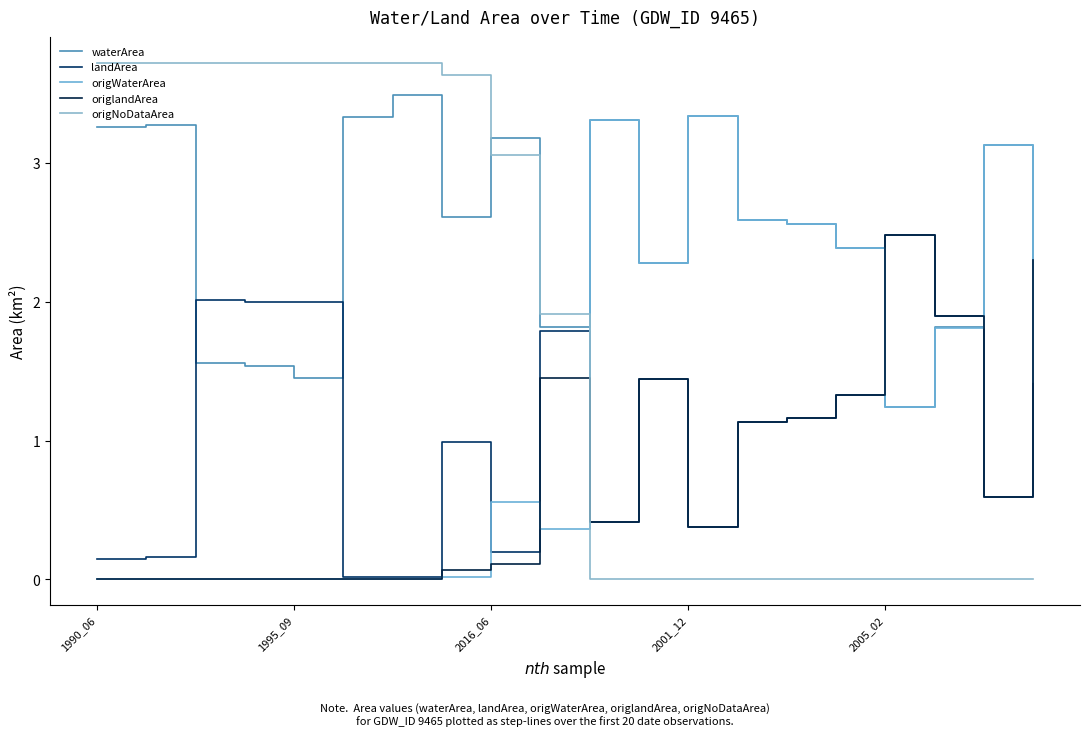

Does the chart display data point markers on the line(s)?

No